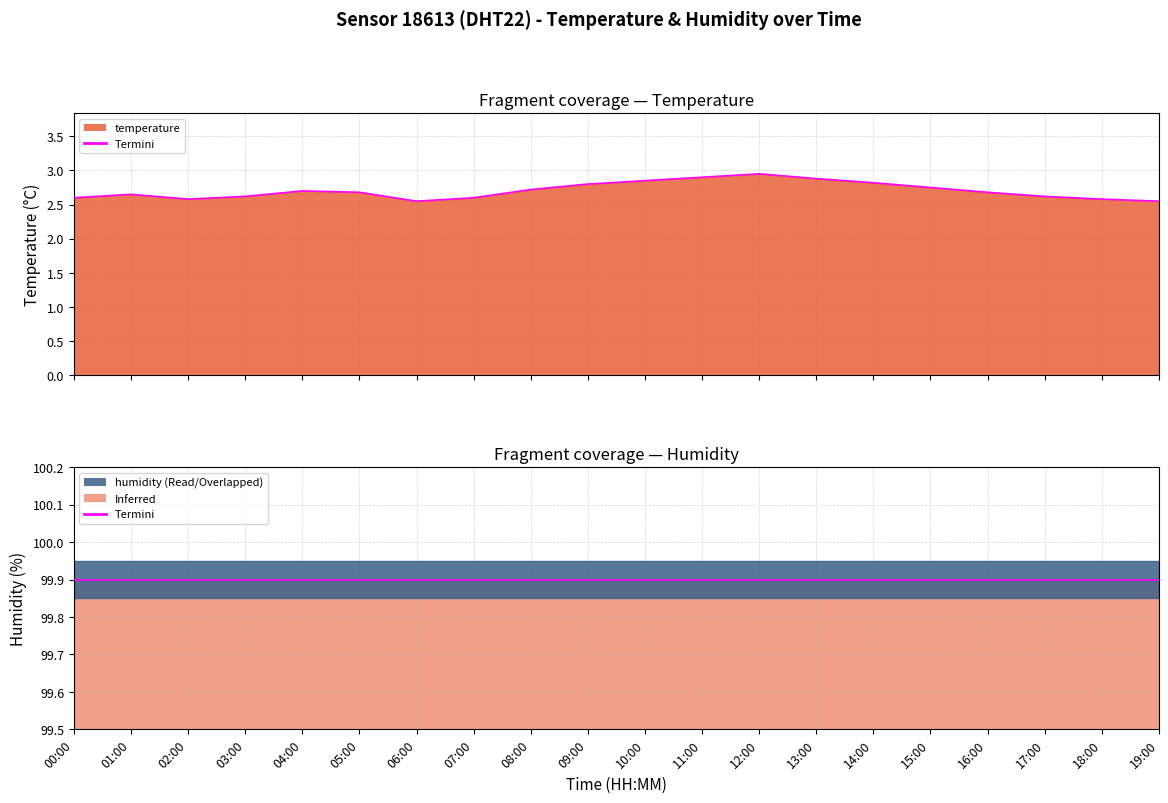

Between 07:00 and 09:00, which is larger?

09:00